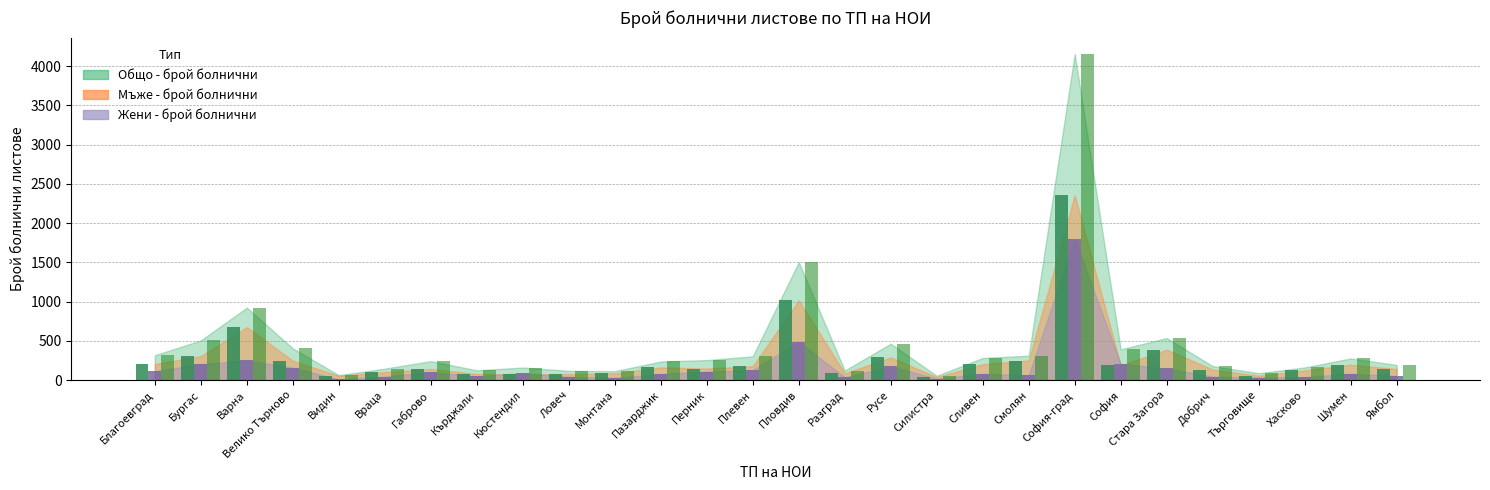

What is the difference between the Мъже - брой болнични values at Хасково and Търговище?

68